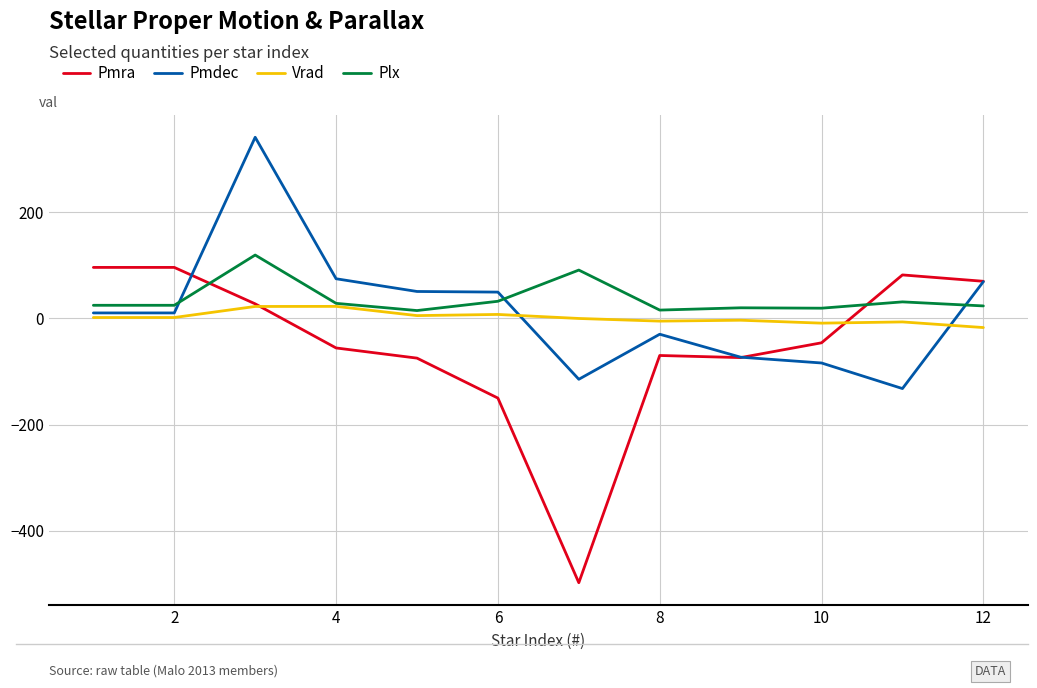

What is the minimum value shown in the chart?

-497.7